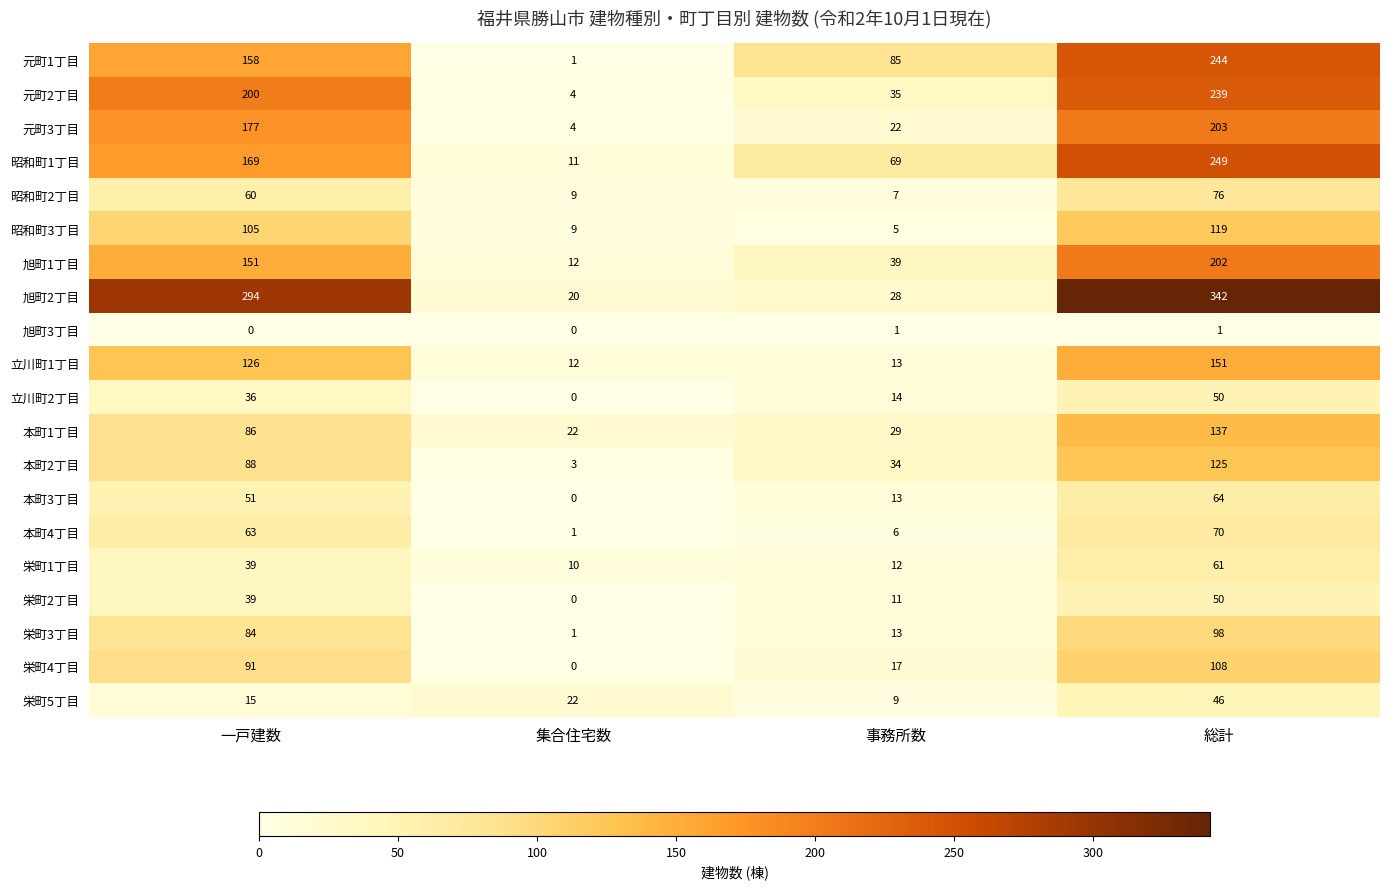

What value does the 昭和町3丁目 series have at 集合住宅数?

9